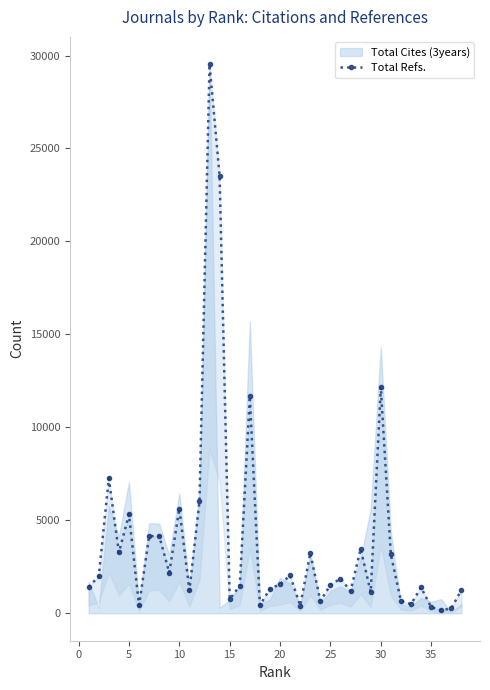

What is the approximate value at 25?

1522.9